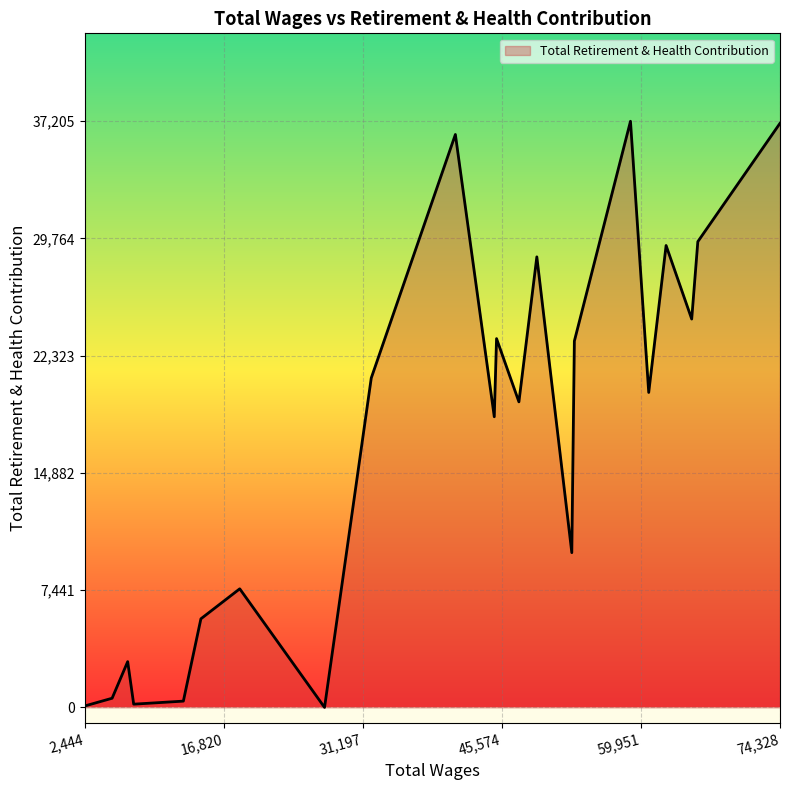

What is the maximum value shown in the chart?

37205